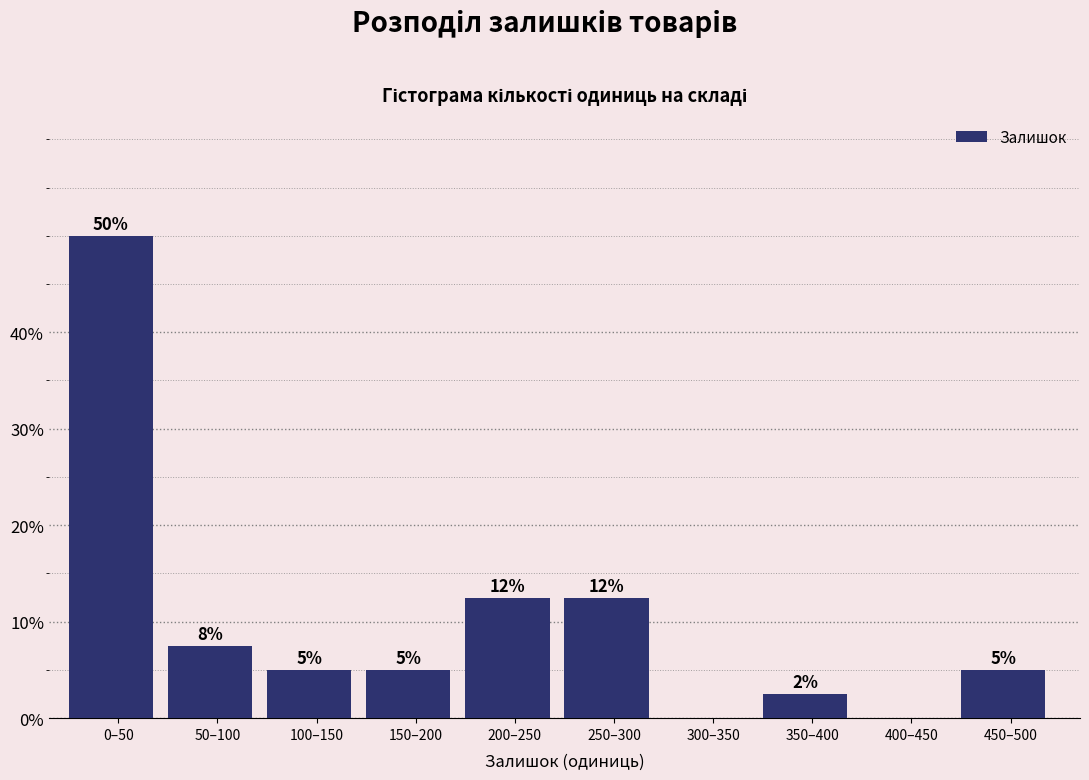

What is the ratio of the value at 450–500 to the value at 200–250?

0.4